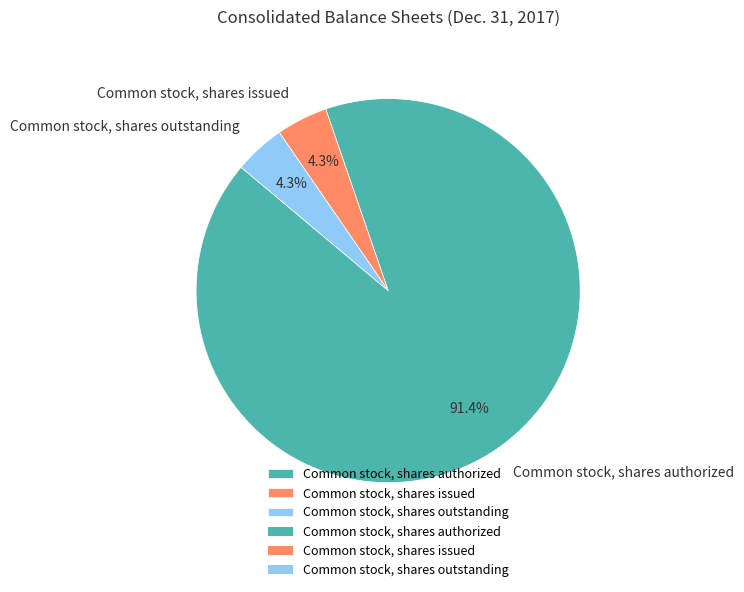

What is the largest slice in the pie chart?

Common stock, shares authorized